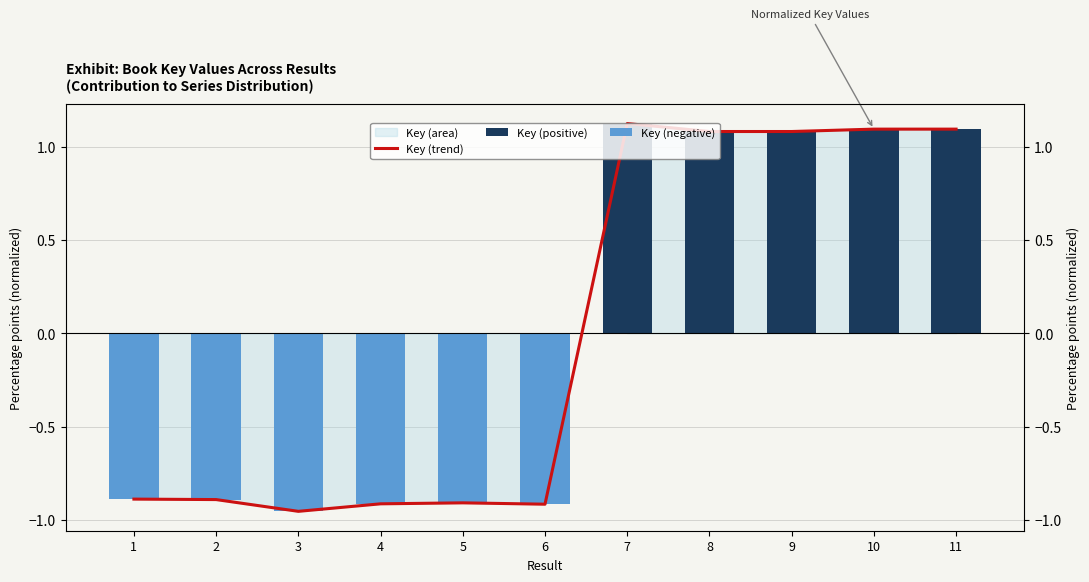

Are the bars grouped side by side (vs. stacked)?

Yes